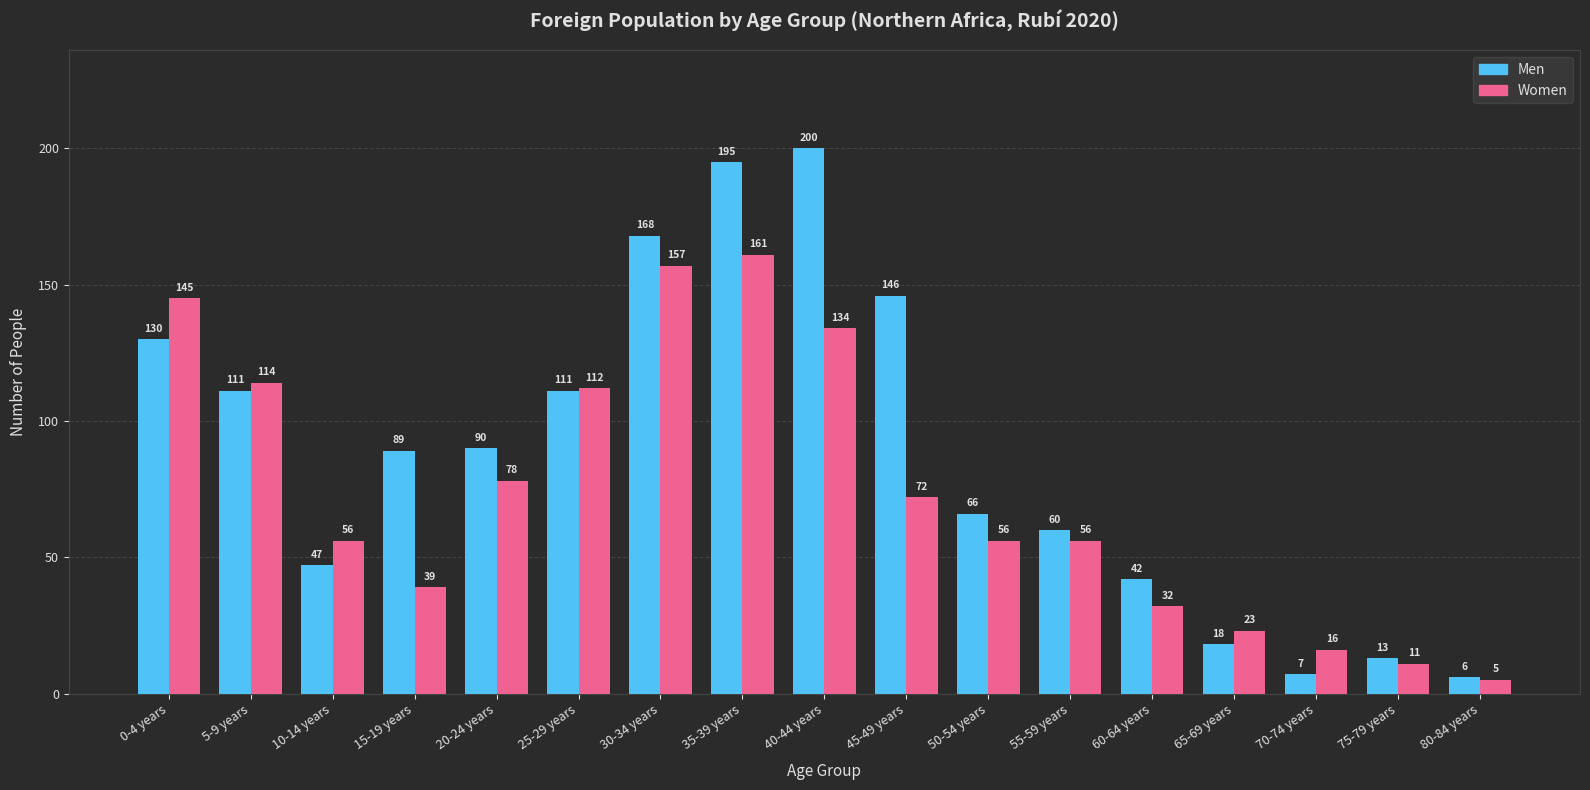

Reading left to right, extract all data points from this chart.

Men: 130	111	47	89	90	111	168	195	200	146	66	60	42	18	7	13	6
Women: 145	114	56	39	78	112	157	161	134	72	56	56	32	23	16	11	5